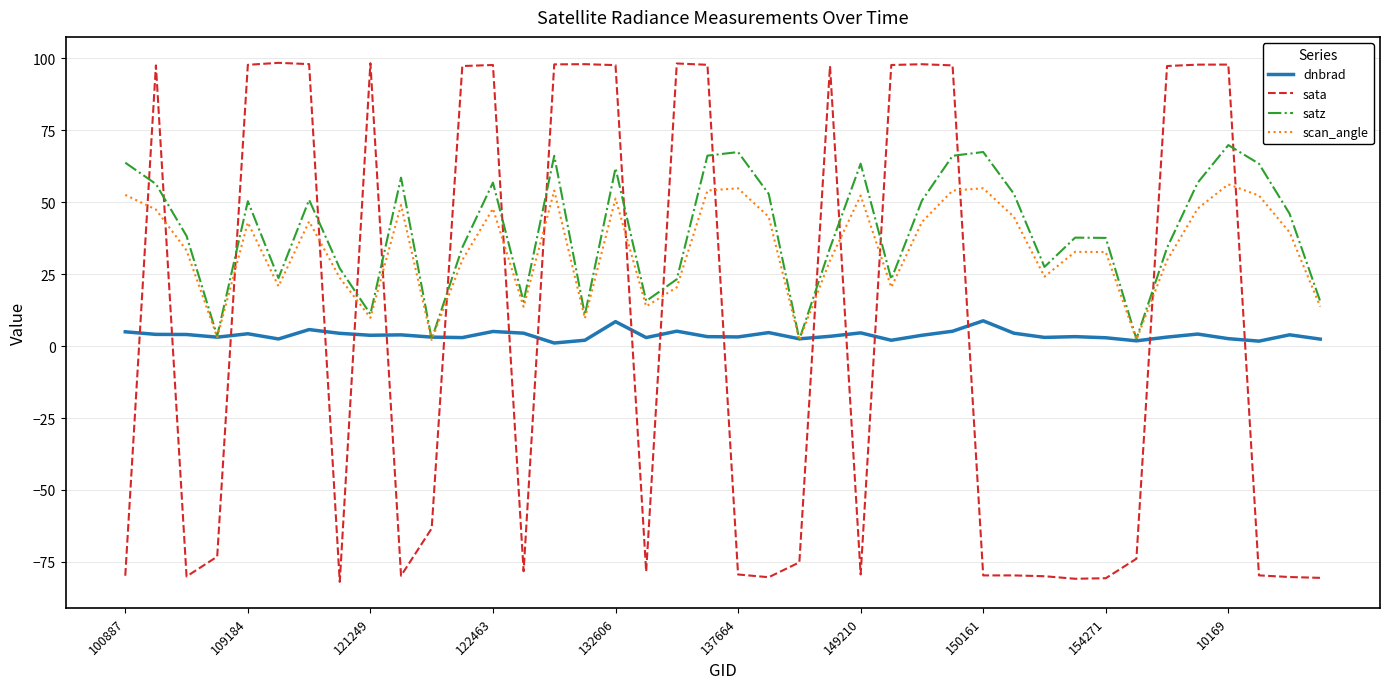

What is the average value of the scan_angle series?

33.8